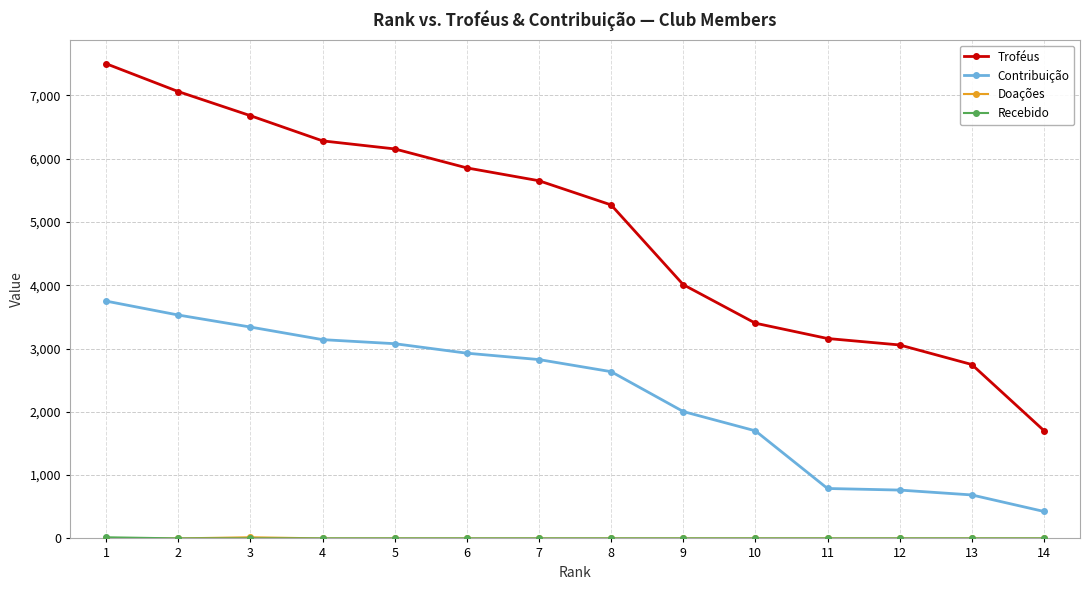

The value of Troféus at 7 is 5652. True or false?

True